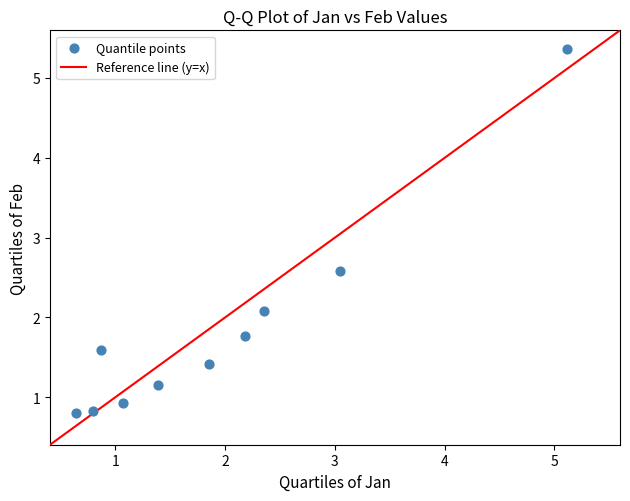

What Y value in the scatter plot is closest to 3?

2.6